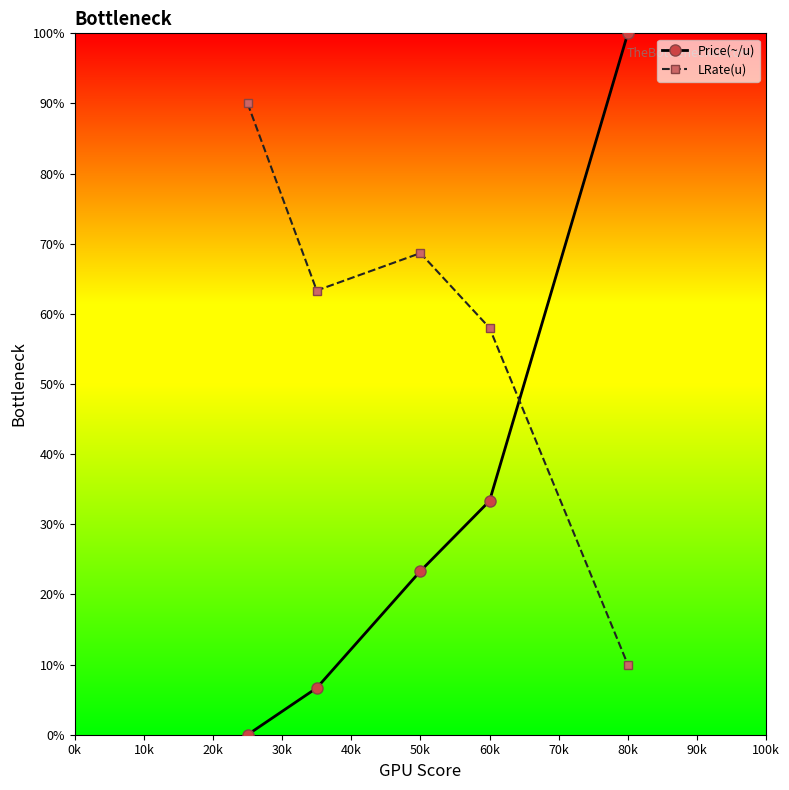

What is the maximum value for LRate(u)?

90.0